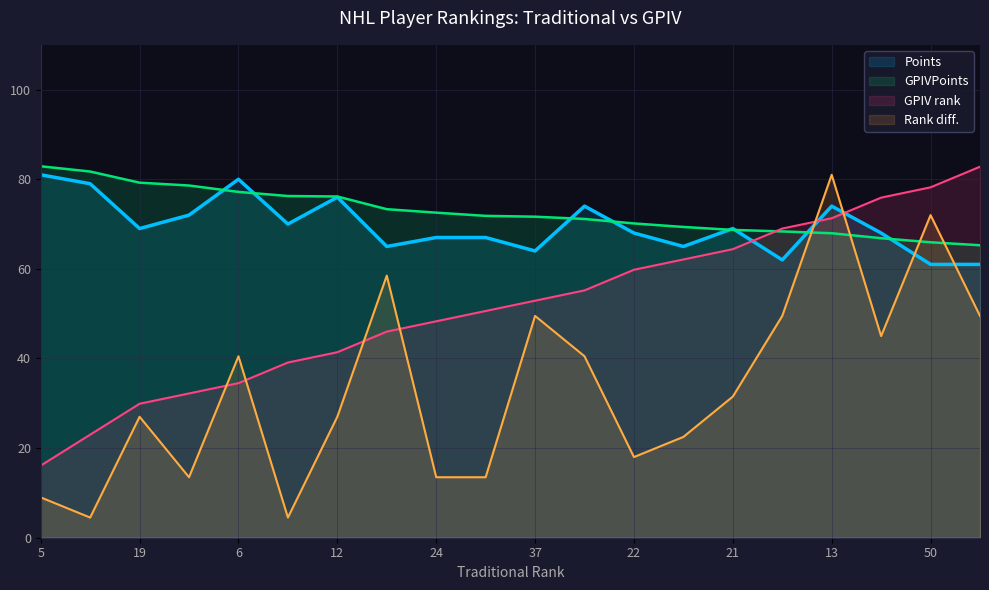

How many intersections are there between Points and Rank diff.?

4